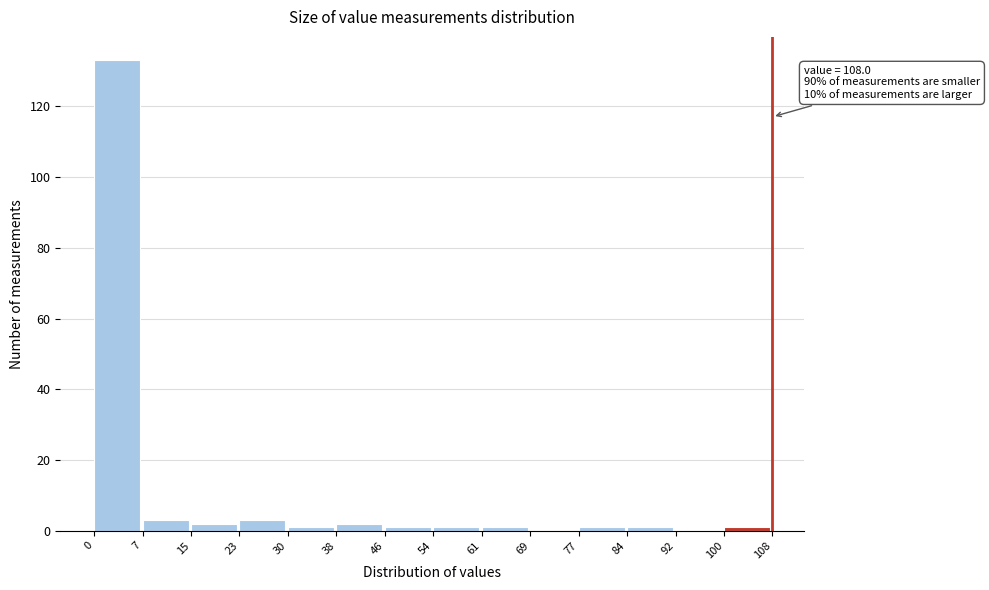

Which range on the x-axis has the tallest bar?

0 to 7